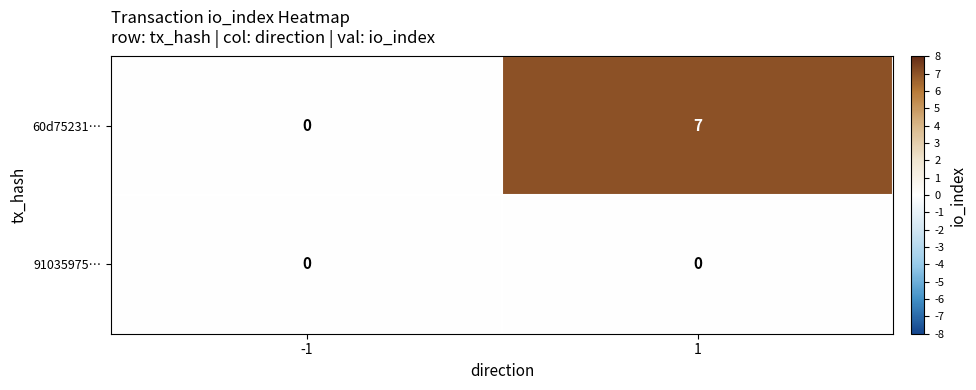

The value of 60d75231… at 1 is 12. True or false?

False